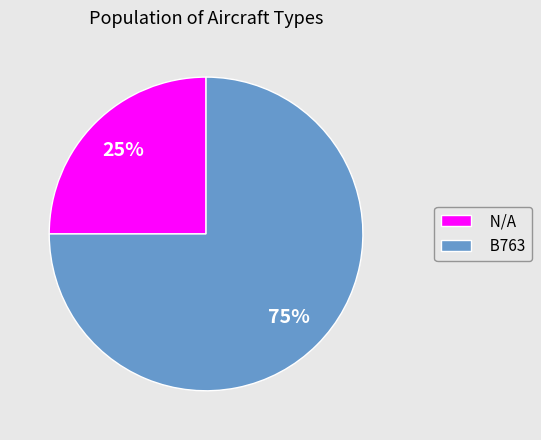

What is the ratio of the value at B763 to the value at N/A?

3.0